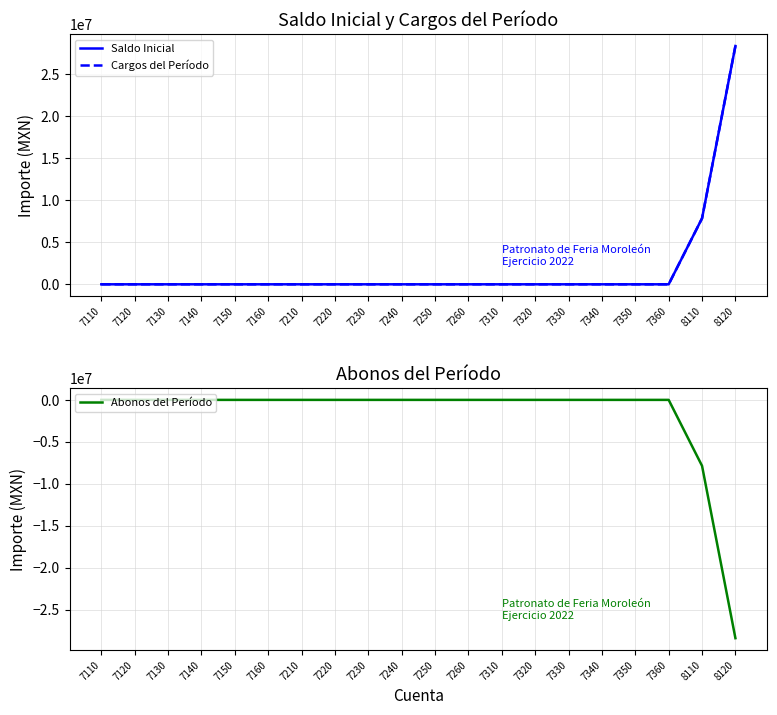

The value of Cargos del Período at 7160 is 18788131.0. True or false?

False